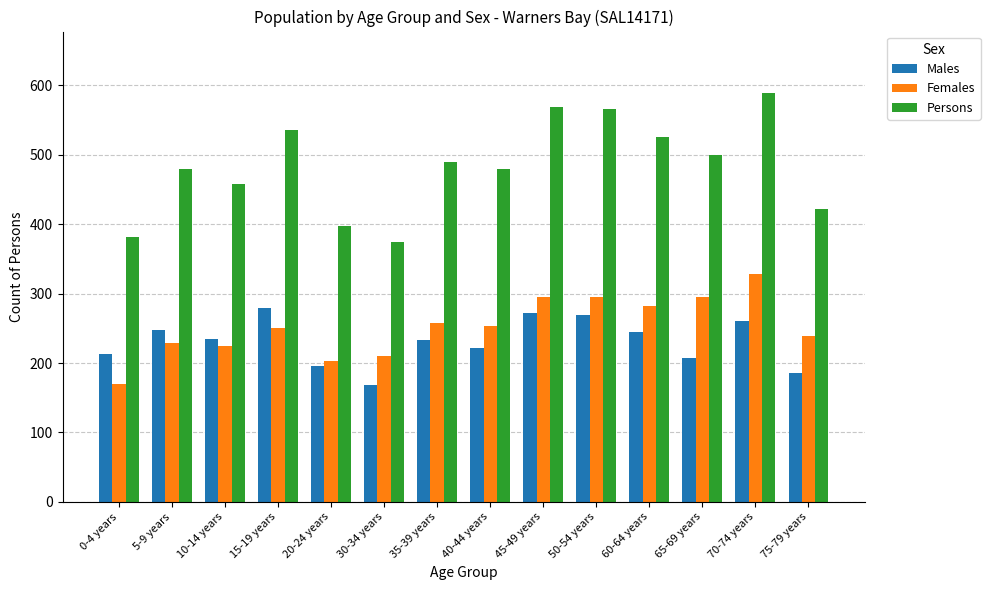

What is the difference between the Persons values at 75-79 years and 45-49 years?

147